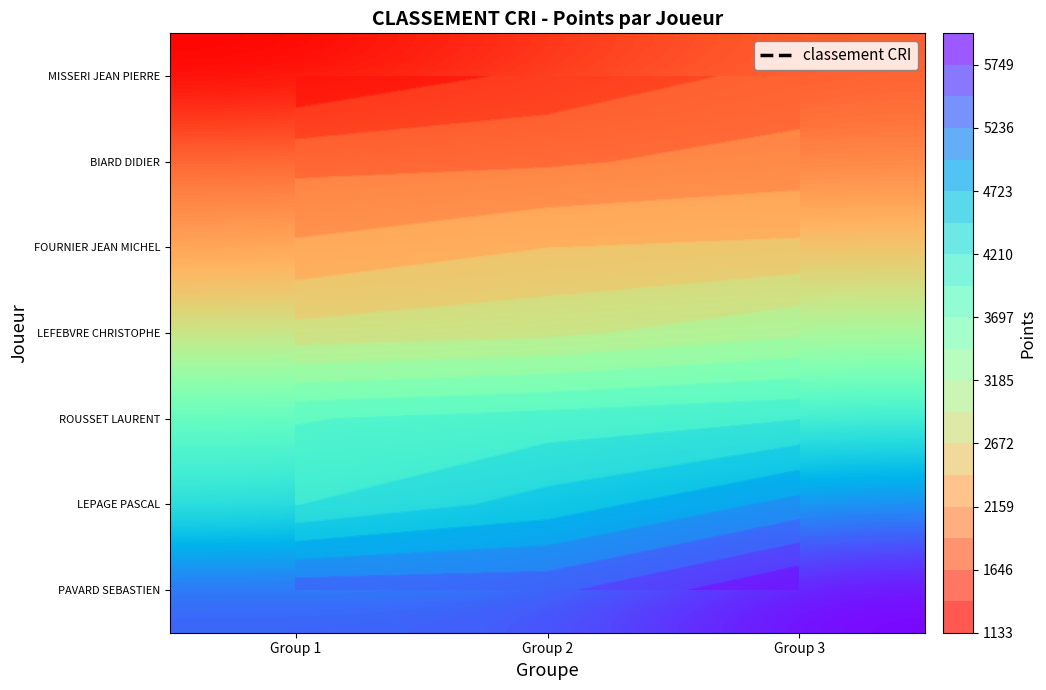

Is the value of PAVARD SEBASTIEN at Group 3 greater than the value of FOURNIER JEAN MICHEL at Group 3?

Yes